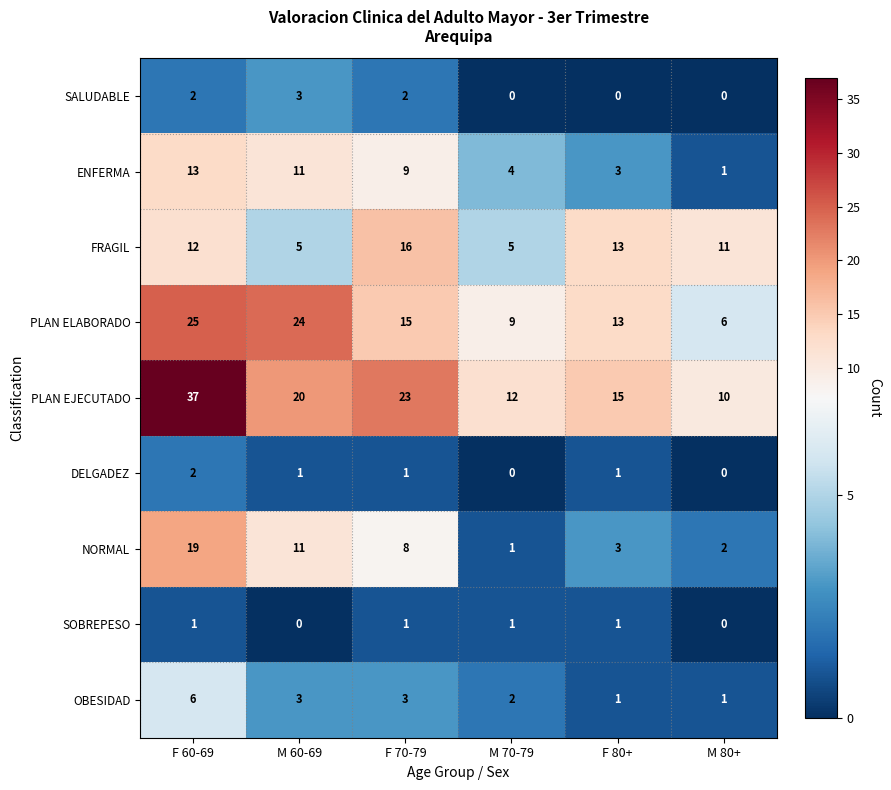

What is the sum of all FRAGIL values?

62